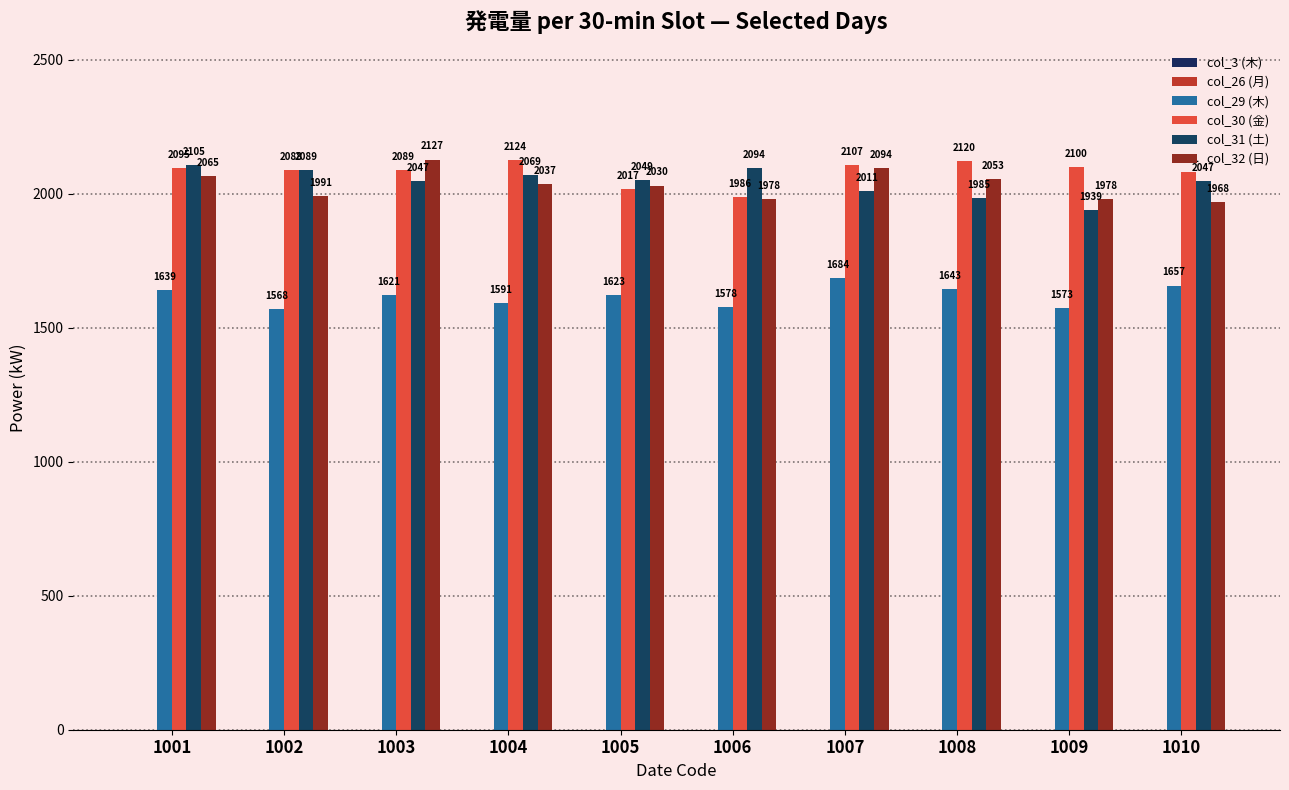

What is the difference between the maximum and minimum values in the col_30 (金) series?

138